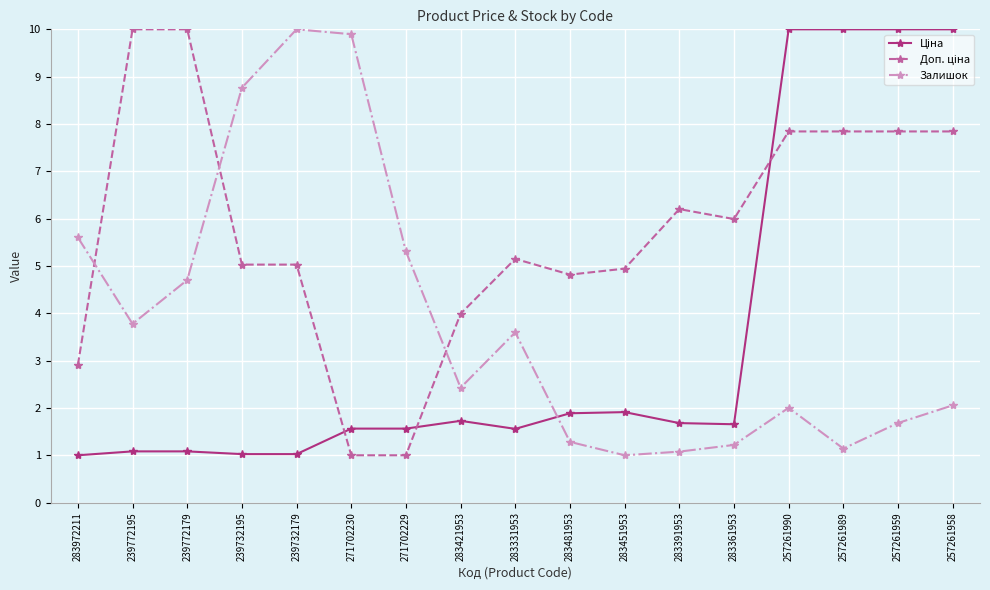

What is the sum of all Залишок values?

65.5